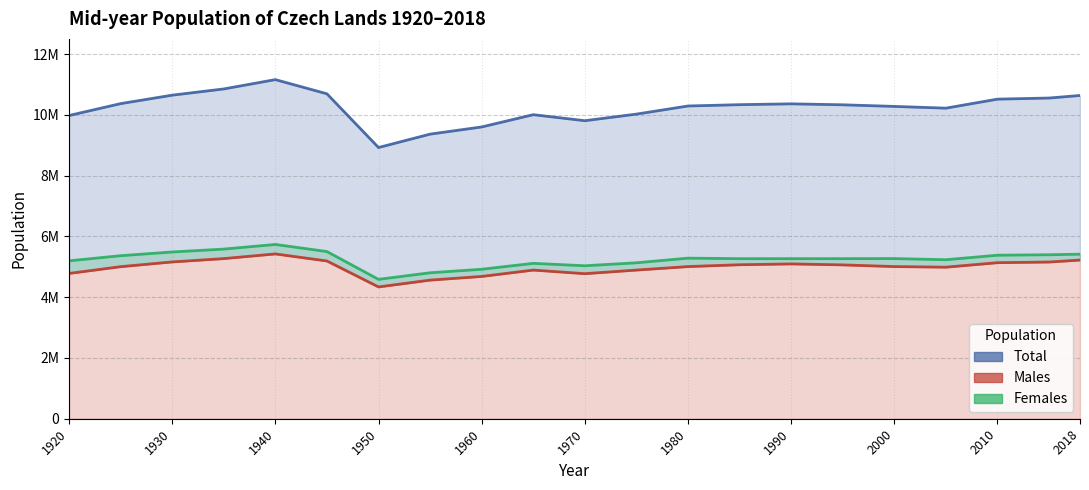

How many interior local peaks does the Females series have?

4